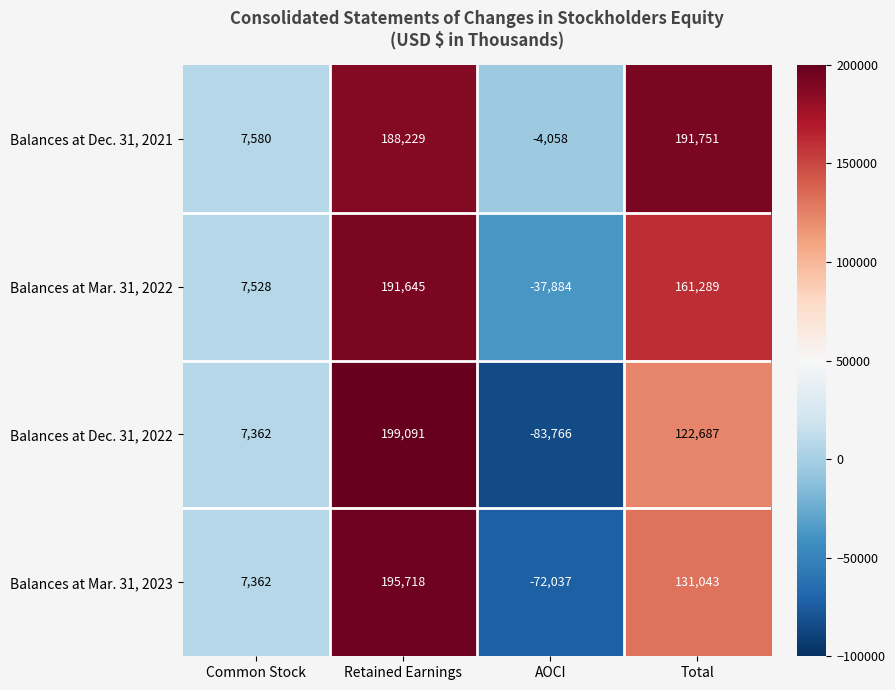

How many series are shown in this chart?

4